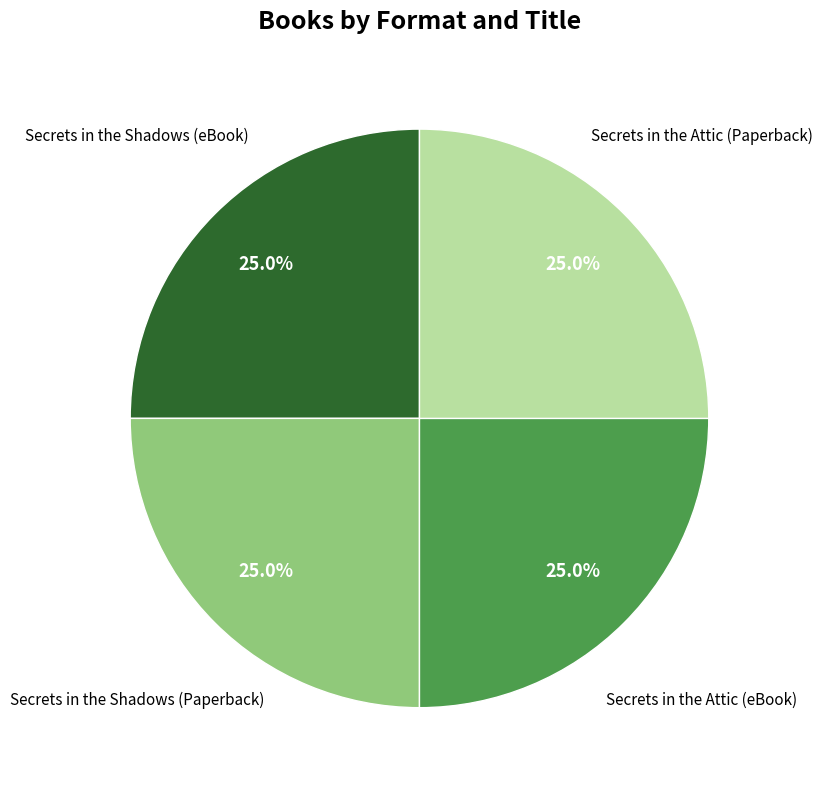

How many segments does this pie chart have?

4